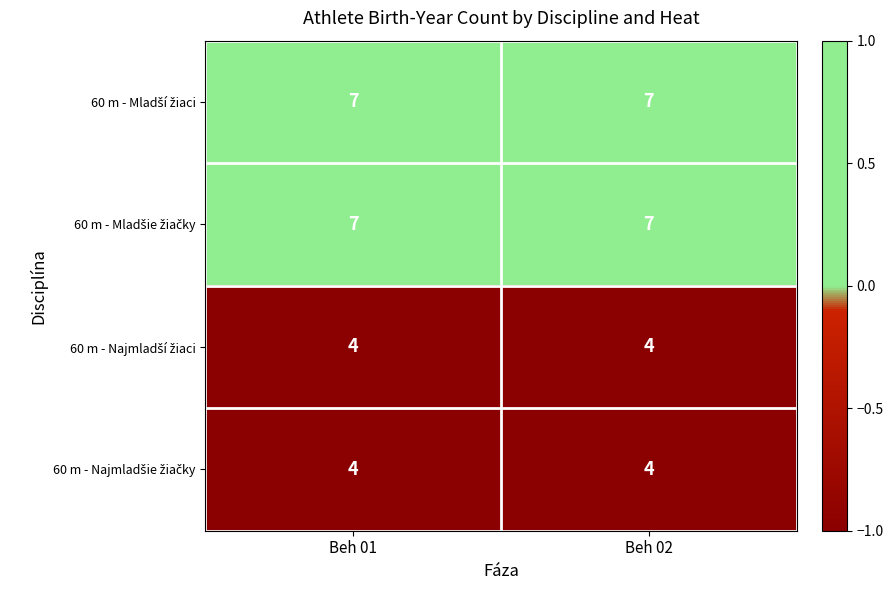

What is the difference between the highest and lowest values at Beh 02?

3